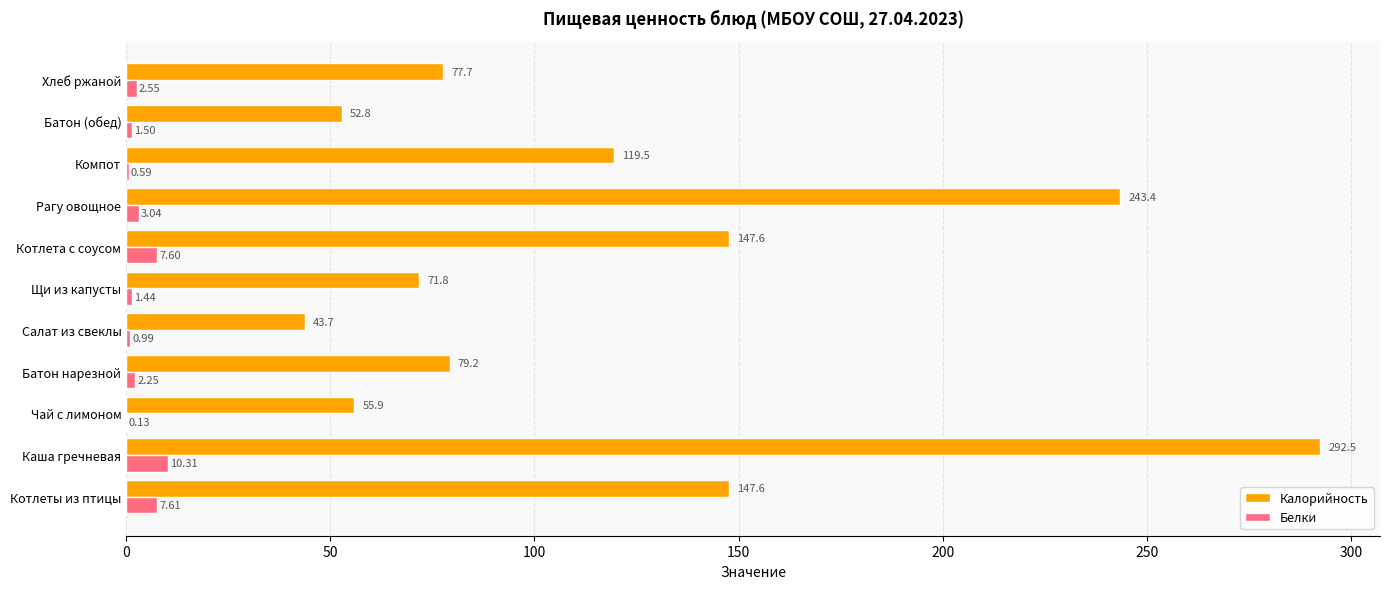

What is the sum of the Калорийность values at Батон нарезной and Хлеб ржаной?

156.9